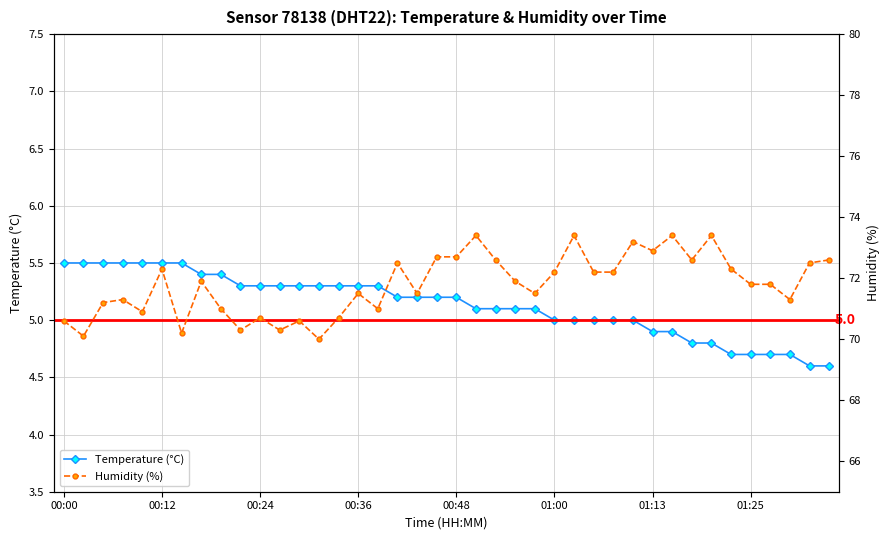

What is the minimum value for Temperature (°C)?

4.6